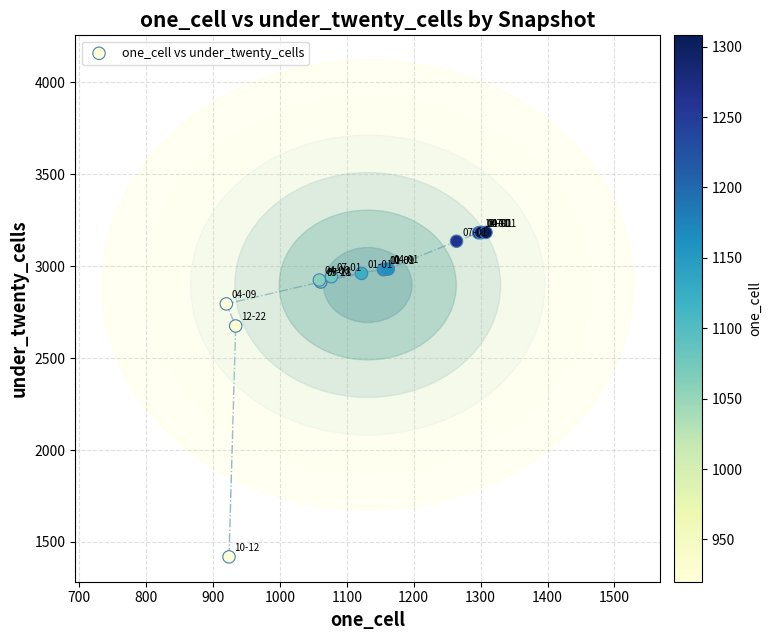

What Y value in the scatter plot is closest to 2301?

2675